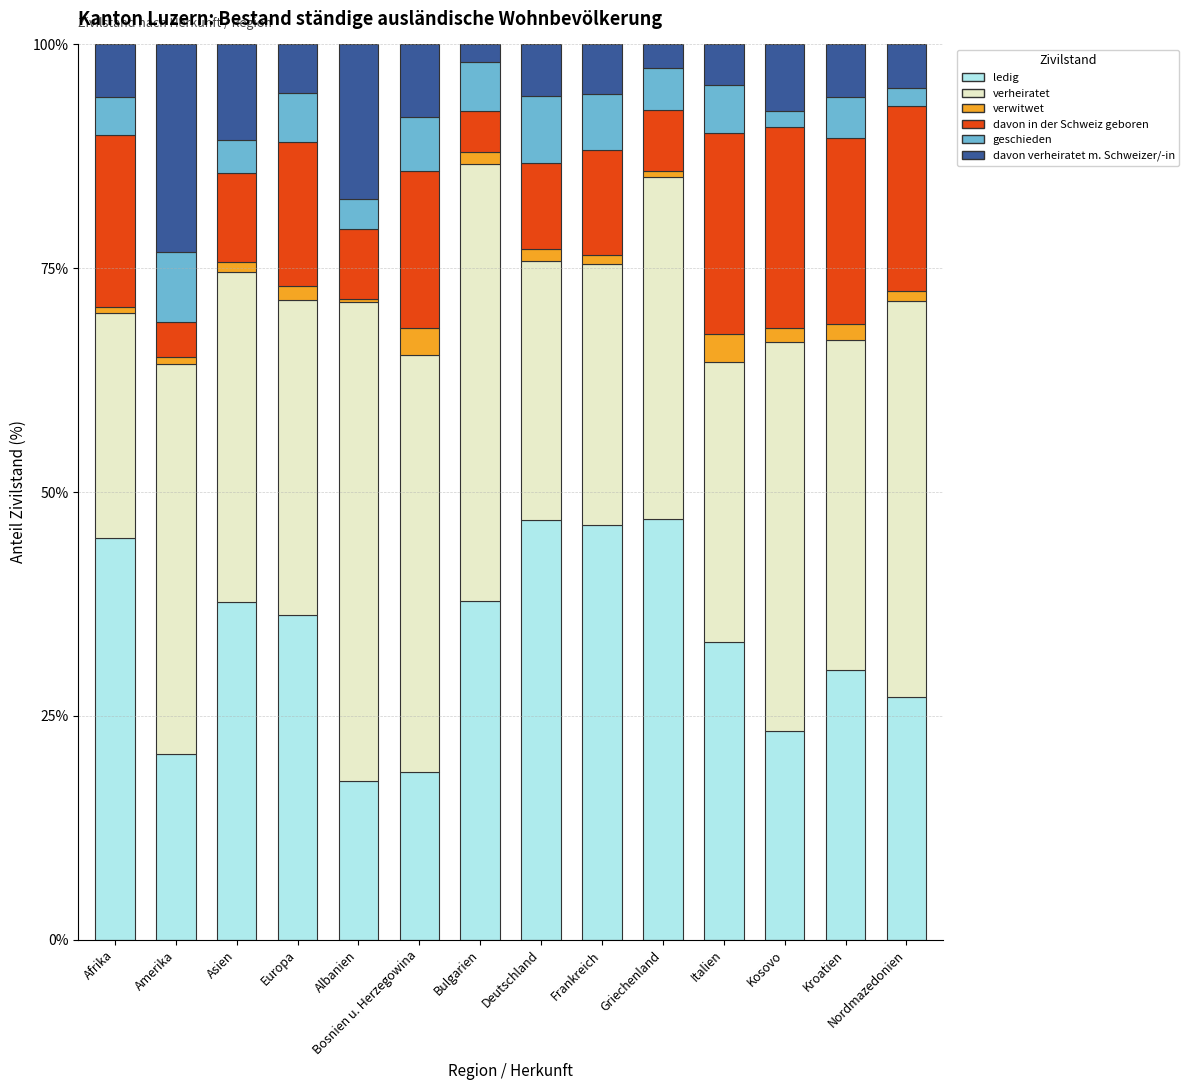

What is the sum of all ledig values?

467.8